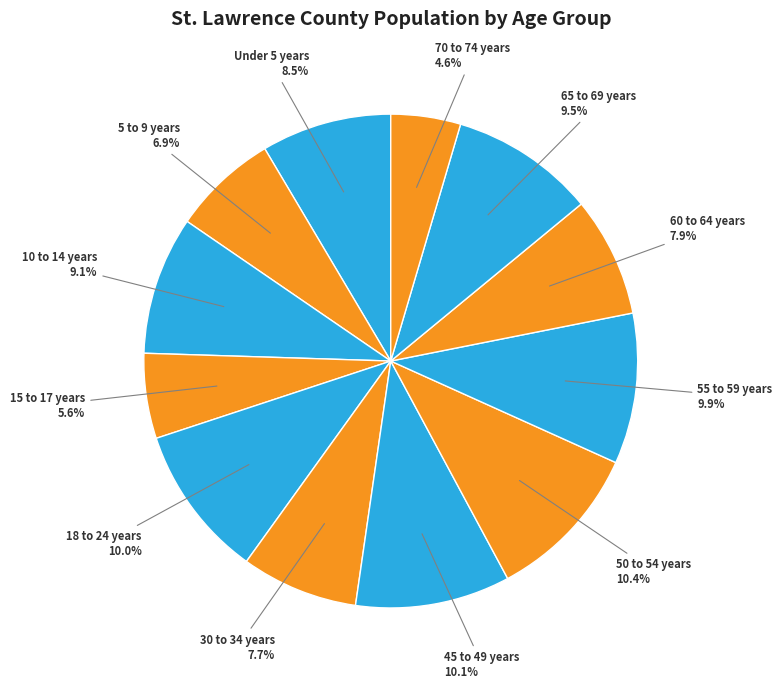

How many slices are in this pie chart?

12